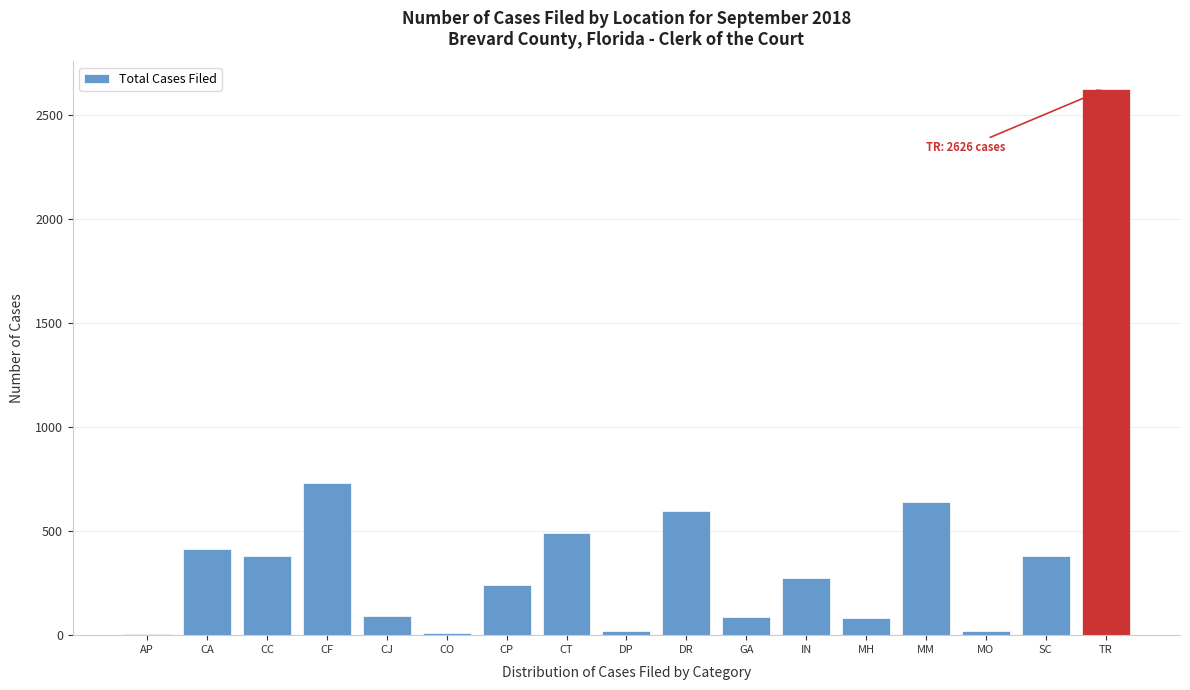

True or false: the data shows 1711 at TR.

False